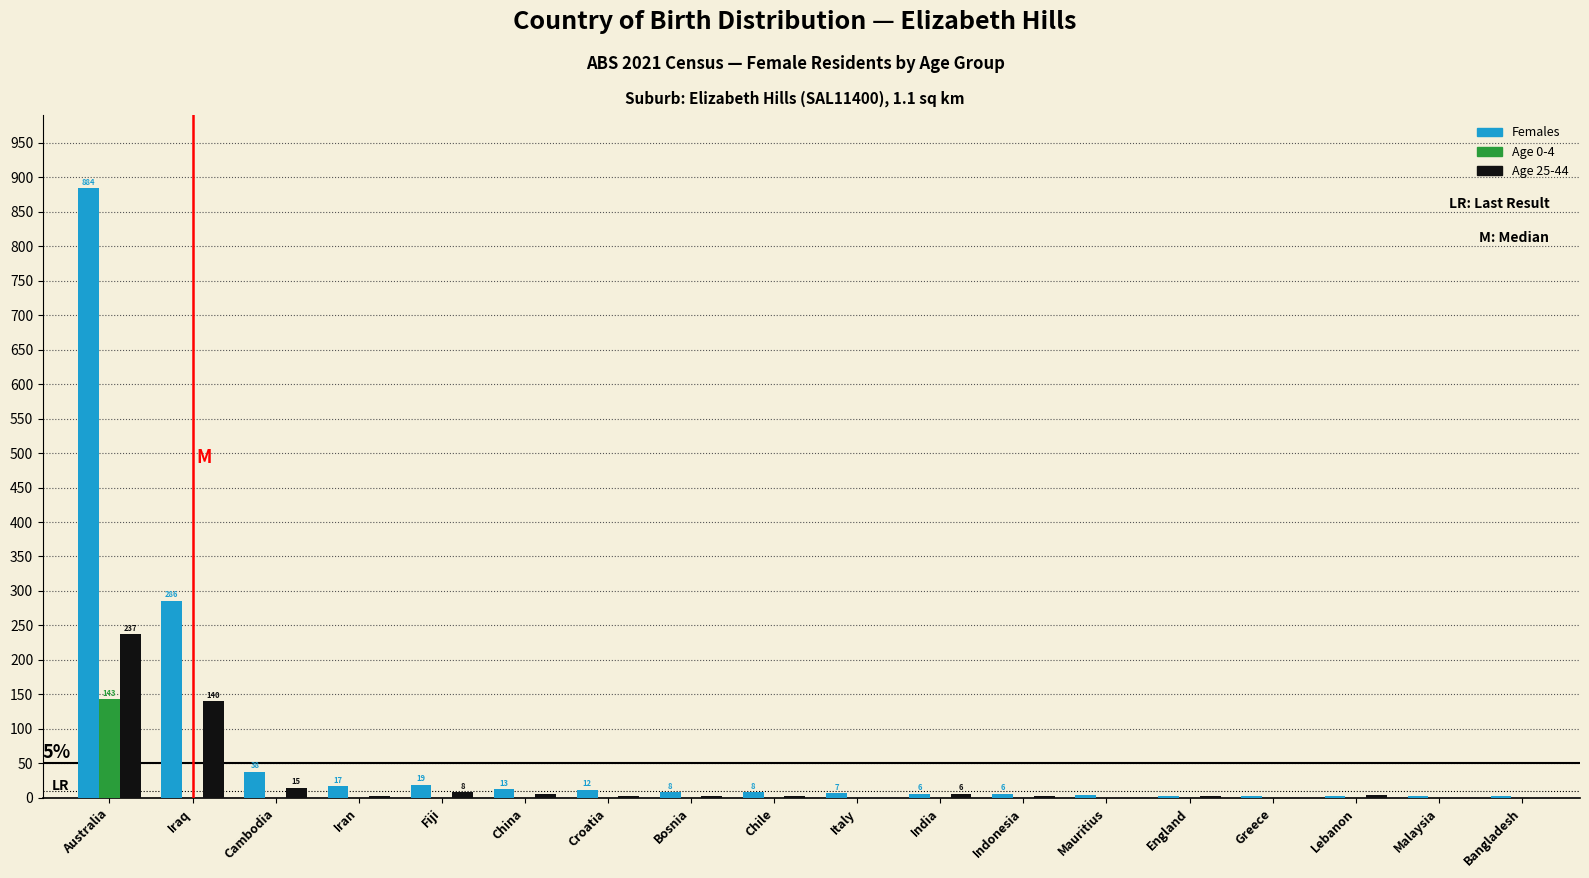

The Age 0-4 series shows -46 at Italy. True or false?

False